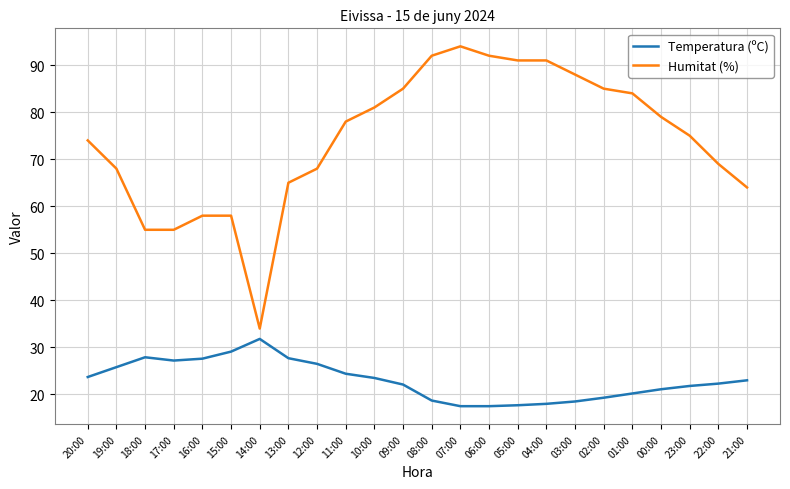

Which category has the highest value across all series?

07:00